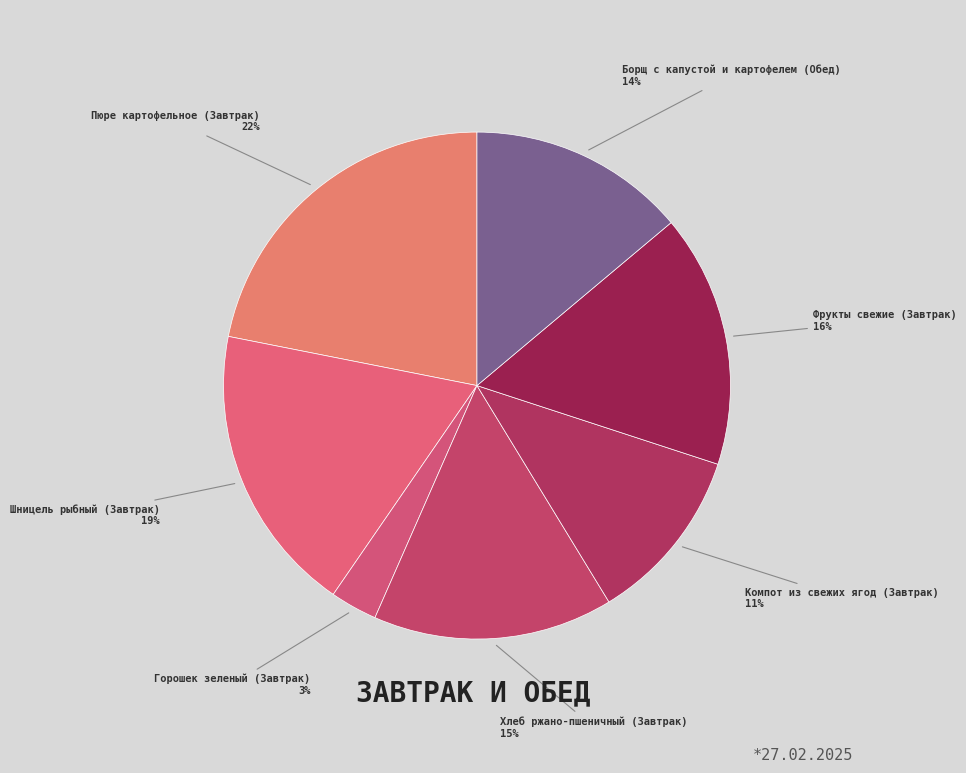

To the nearest percent, what is the average slice percentage?

14%